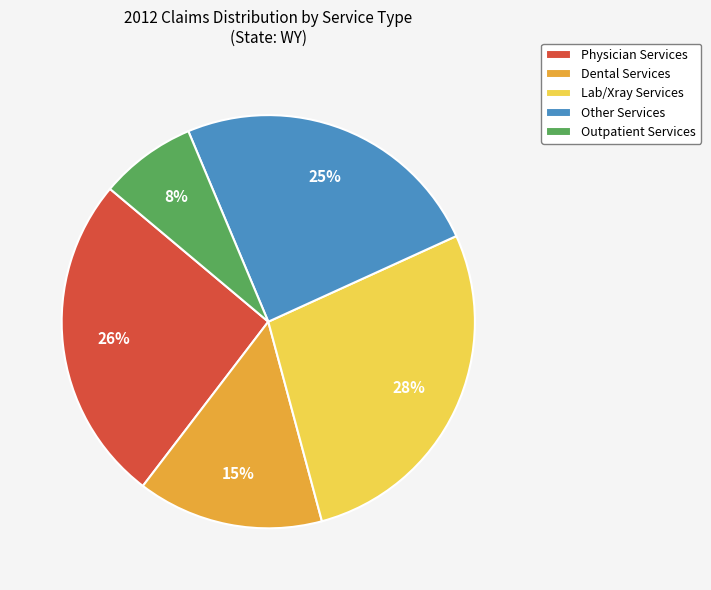

Does Lab/Xray Services account for over 50% of the chart?

No